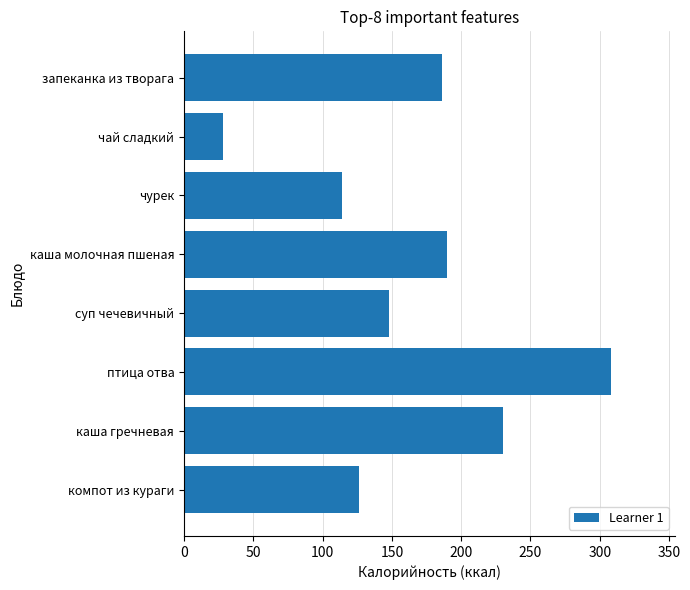

What is the sum of all values?

1330